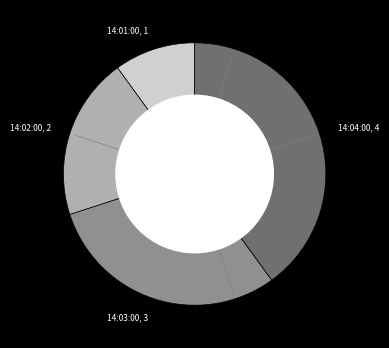

Does 14:02:00, 2 account for over 50% of the chart?

No